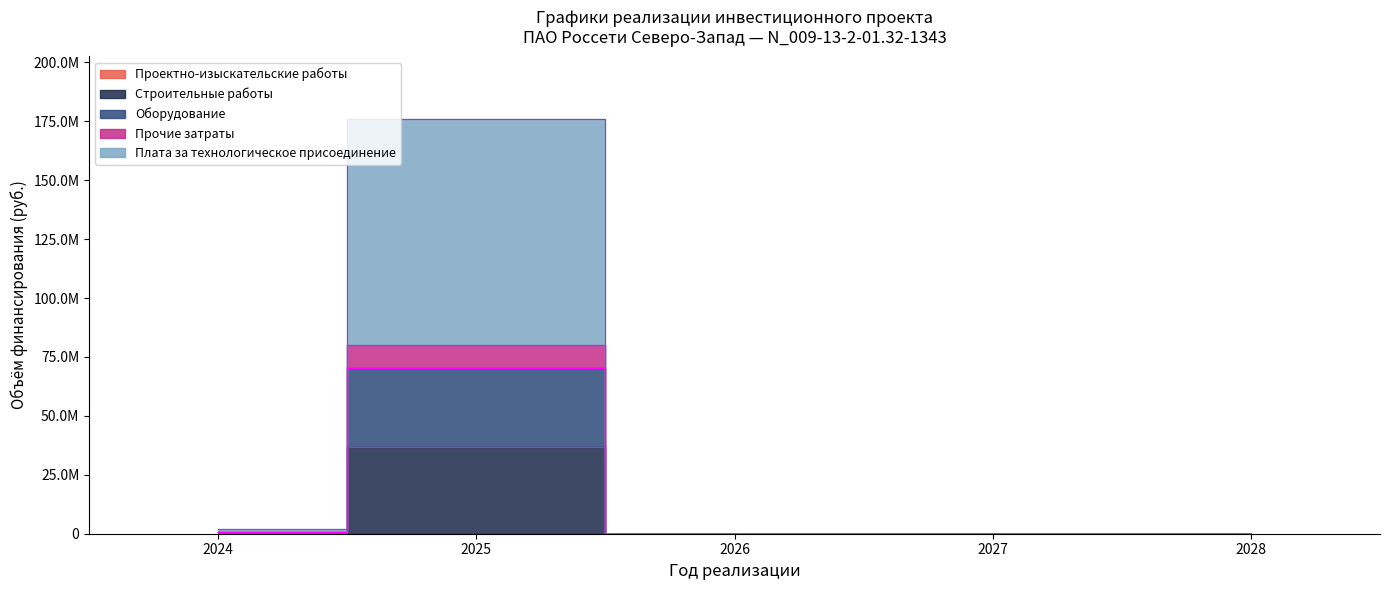

Where is Проектно-изыскательские работы nearest to the value 465549?

2025